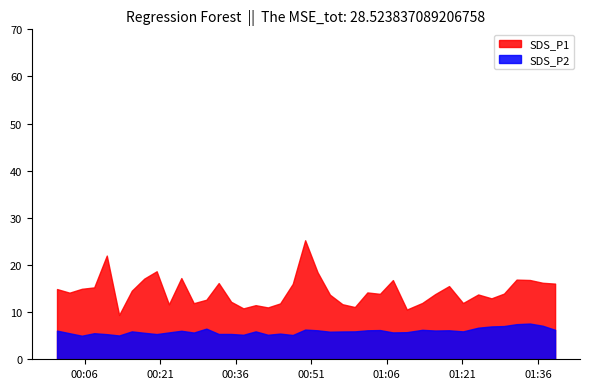

How many data points in SDS_P1 are above 14?

20